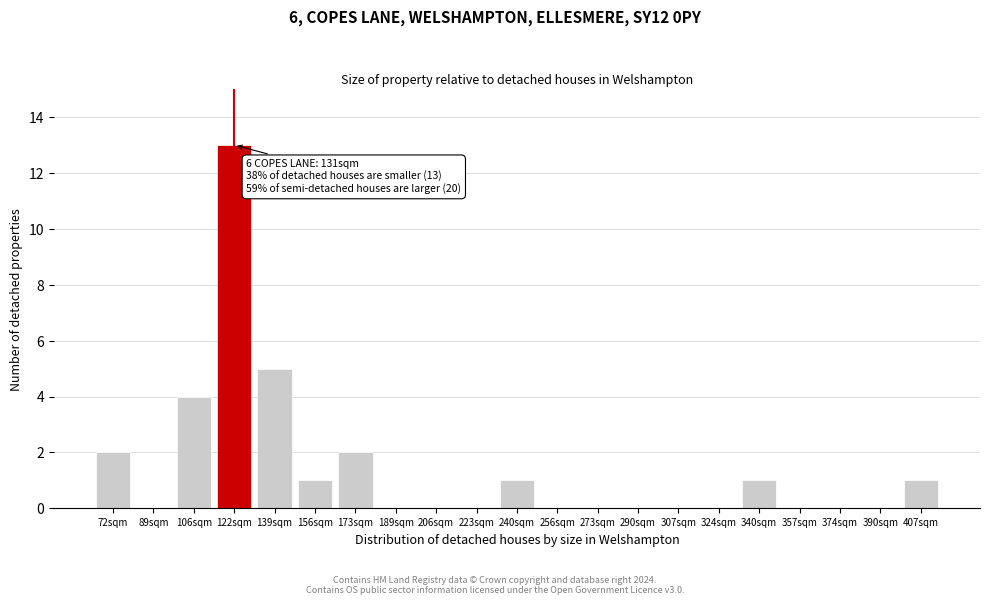

Reading left to right, transcribe all the data shown in this chart.

72sqm=2	89sqm=0	106sqm=4	122sqm=13	139sqm=5	156sqm=1	173sqm=2	189sqm=0	206sqm=0	223sqm=0	240sqm=1	256sqm=0	273sqm=0	290sqm=0	307sqm=0	324sqm=0	340sqm=1	357sqm=0	374sqm=0	390sqm=0	407sqm=1